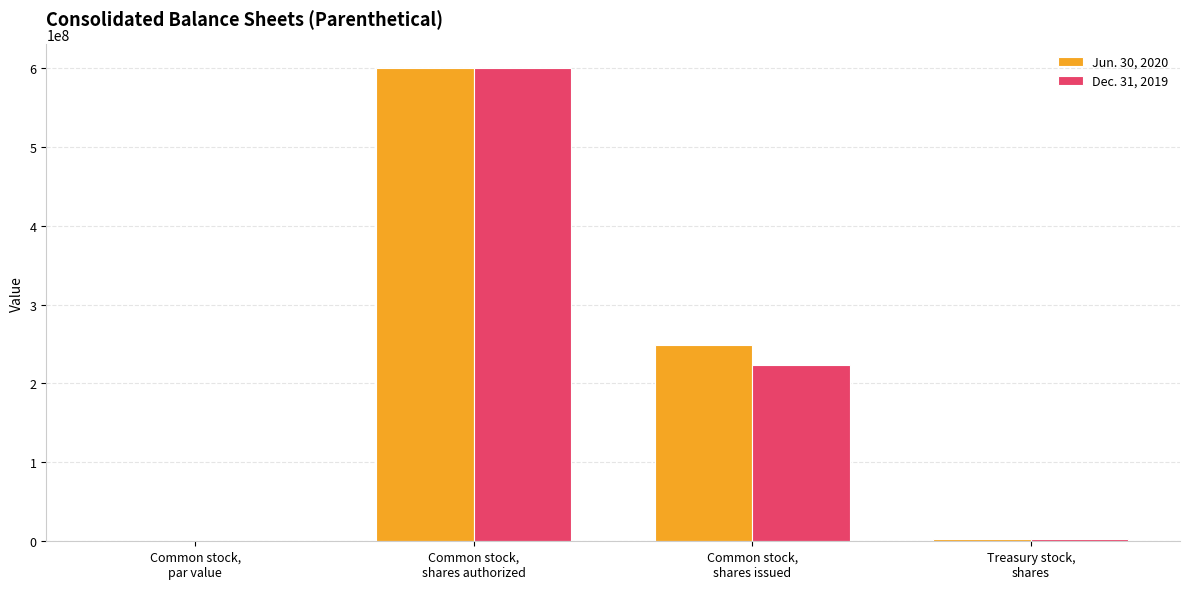

What is the highest value of the Jun. 30, 2020 series?

600000000.0